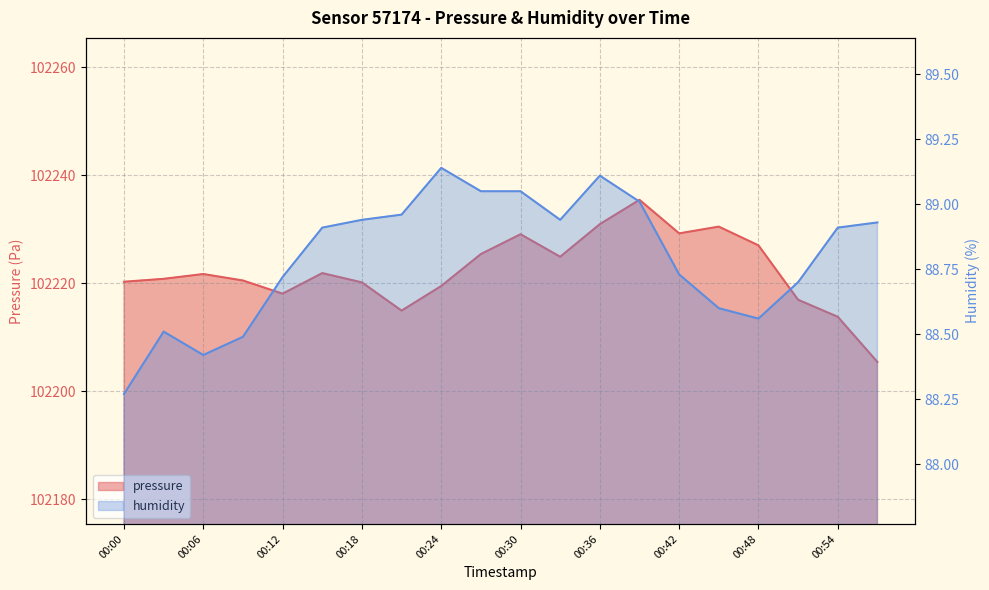

Reading right to left, extract all data points from this chart.

pressure: 102205.4	102213.8	102217.0	102227.1	102230.5	102229.3	102235.5	102231.0	102224.9	102229.1	102225.4	102219.5	102215.0	102220.2	102221.9	102218.1	102220.5	102221.7	102220.9	102220.3
humidity: 88.9	88.9	88.7	88.6	88.6	88.7	89.0	89.1	88.9	89.0	89.0	89.1	89.0	88.9	88.9	88.7	88.5	88.4	88.5	88.3